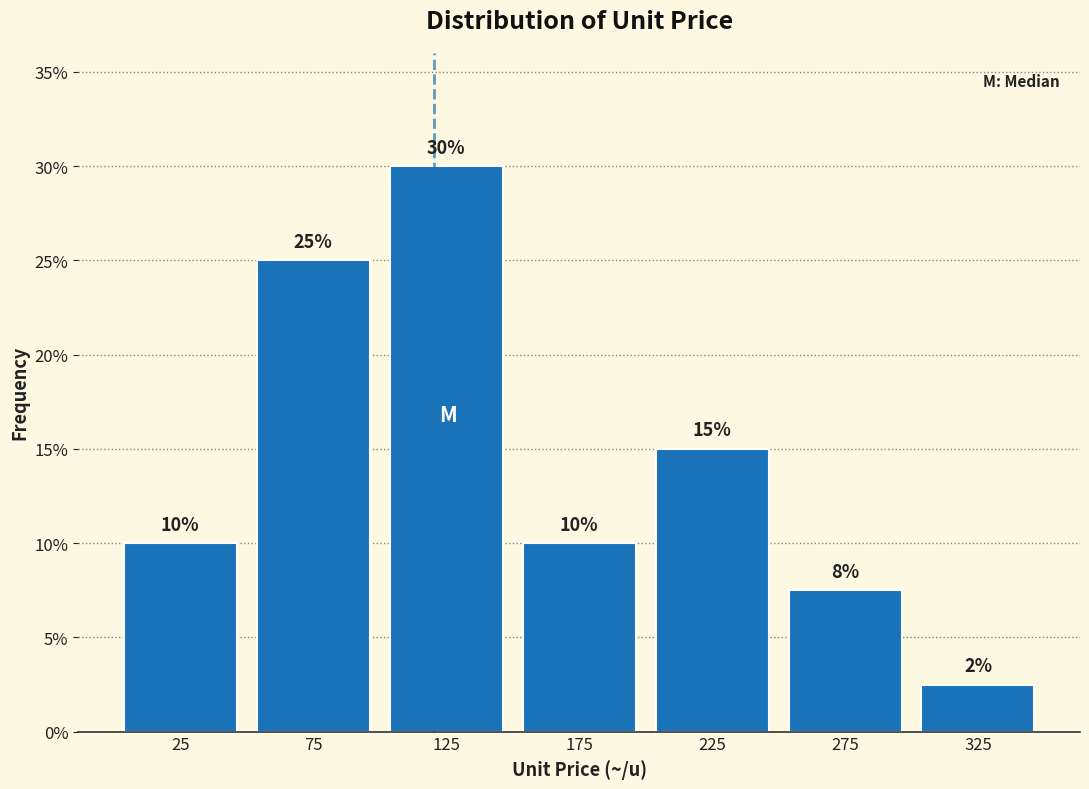

Which range on the x-axis has the tallest bar?

100 to 150